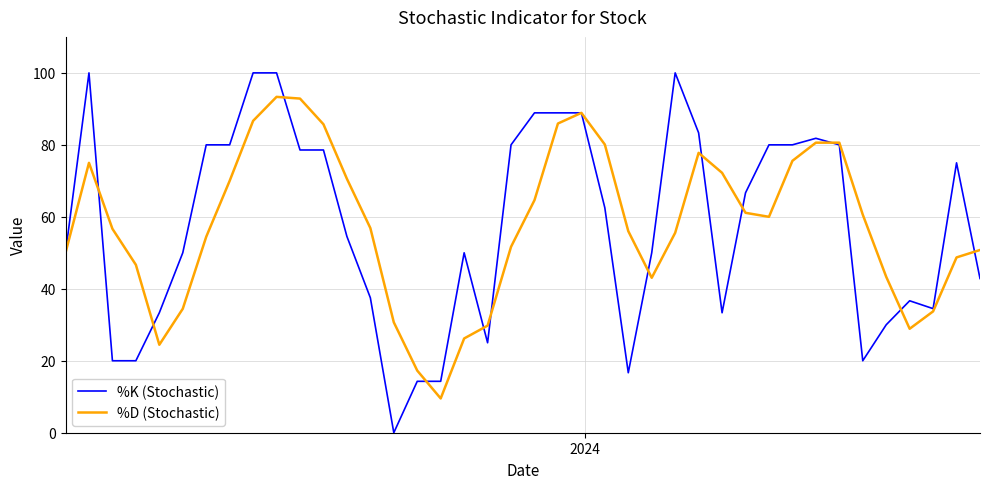

Which series has the widest spread of values?

%K (Stochastic)